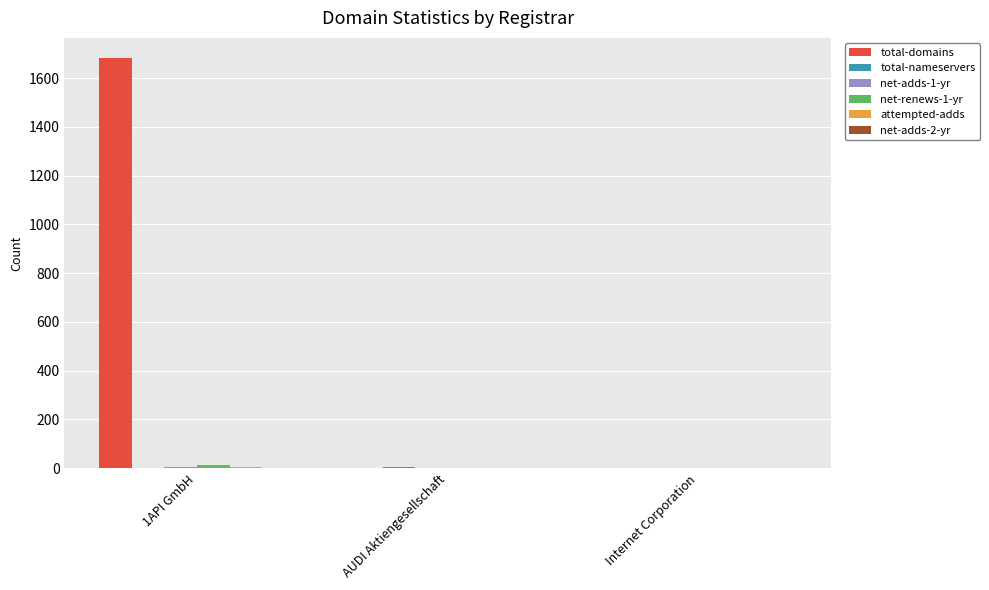

What is the sum of all total-domains values?

1683